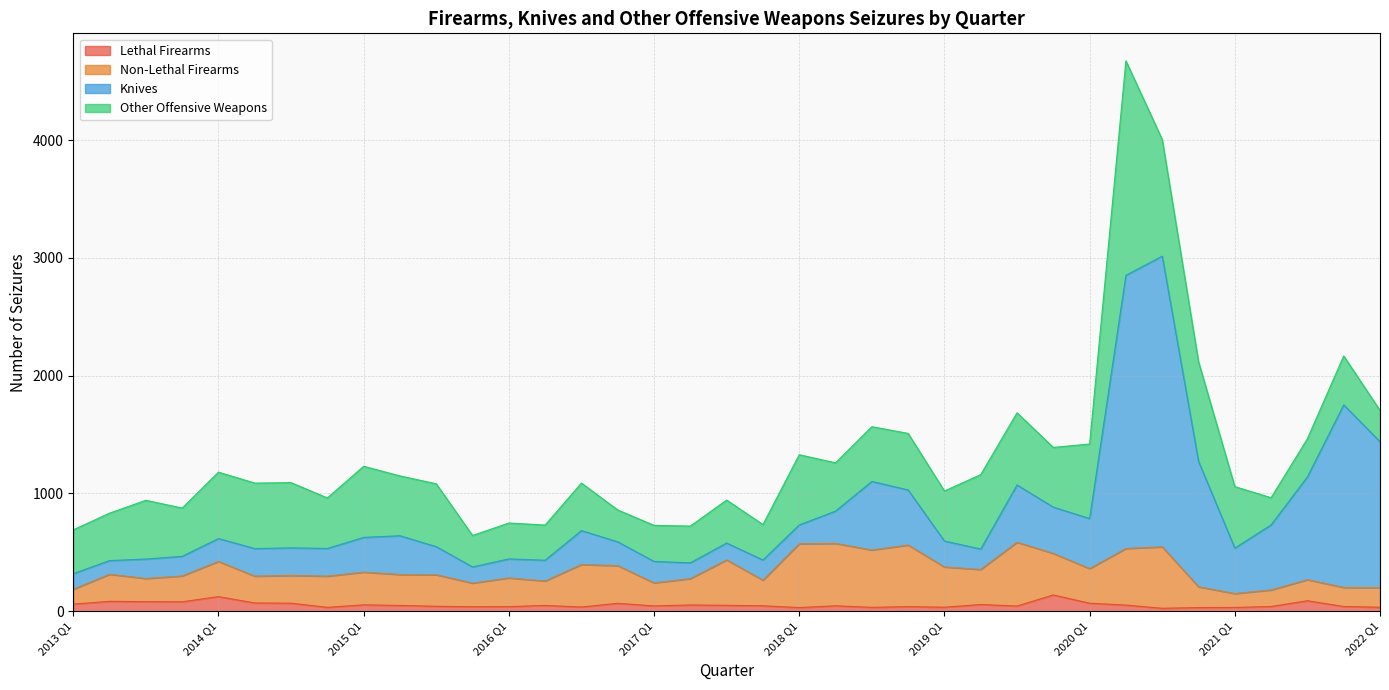

True or false: Lethal Firearms and Non-Lethal Firearms intersect in this chart.

False